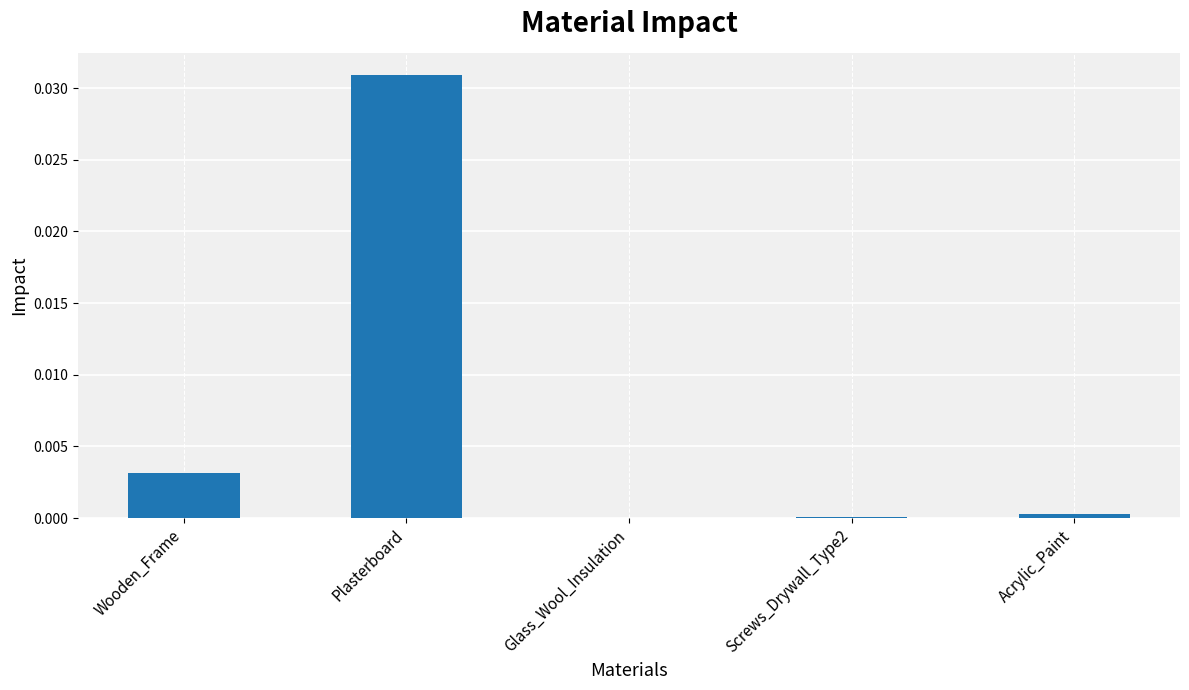

The value at Acrylic_Paint is 0.0. True or false?

True